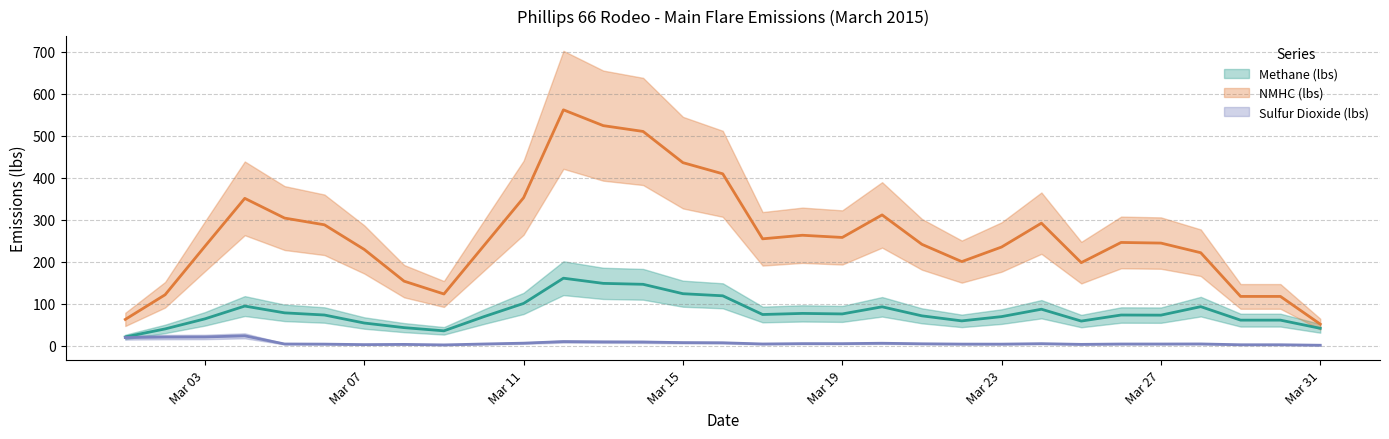

Which category has the lowest value in the Methane (lbs) series?

3/1/2015